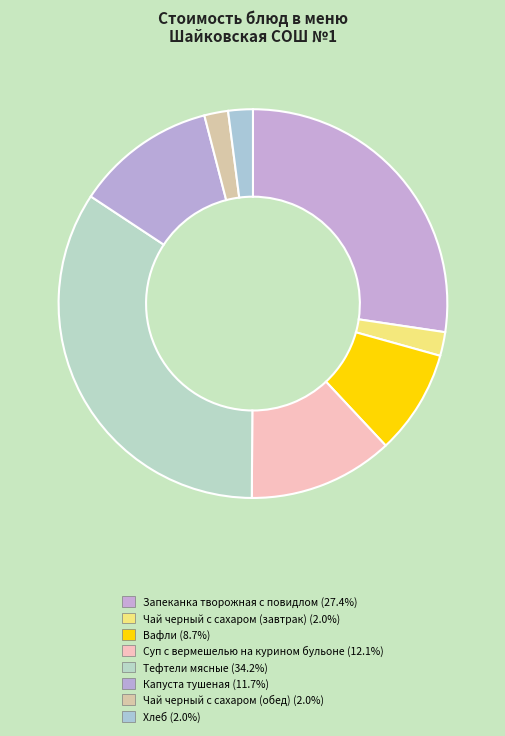

How many slices are in this pie chart?

8